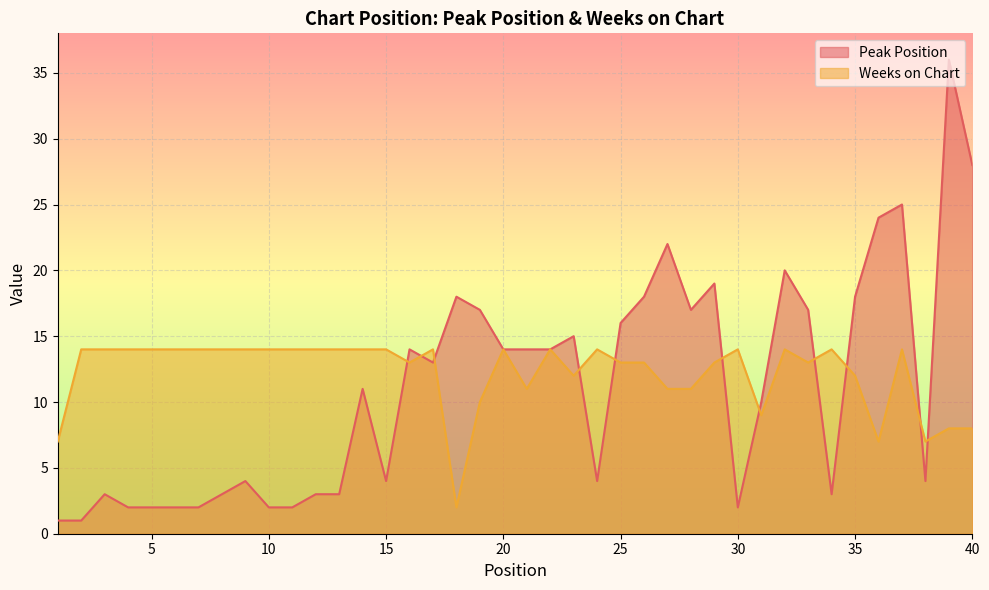

What is the lowest value of the Peak Position series?

1